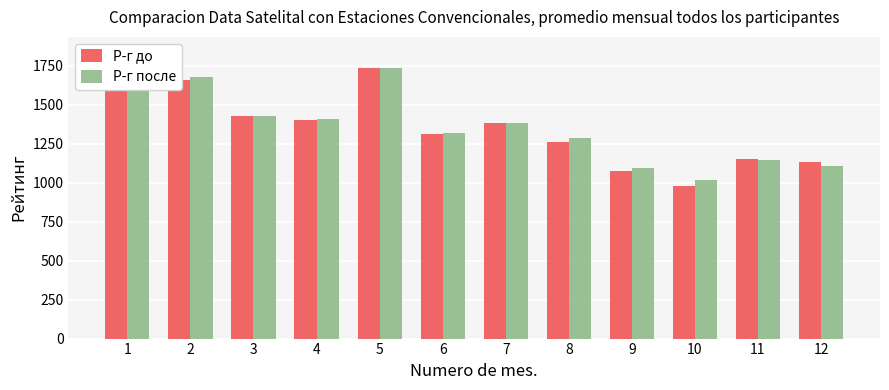

How many bars are there in each group?

2